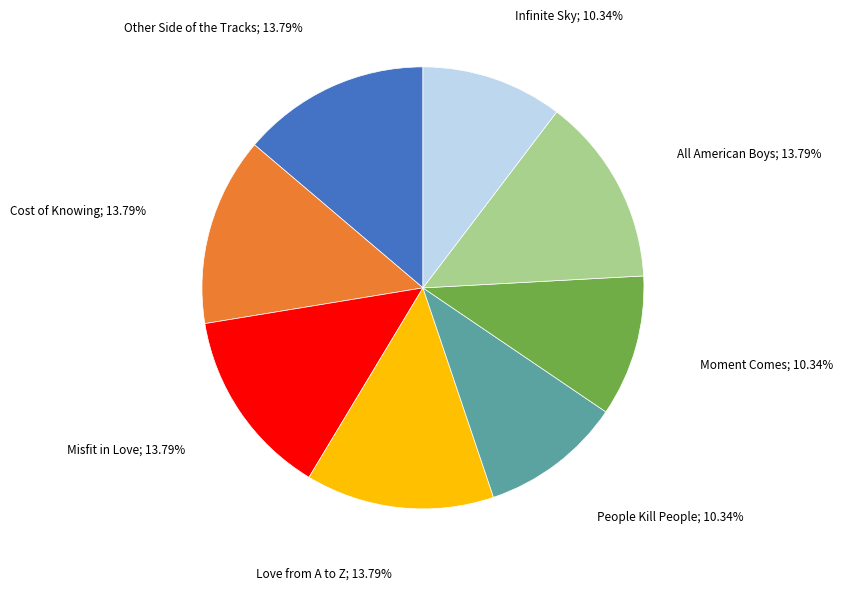

Is there any slice that represents more than half of the pie?

No